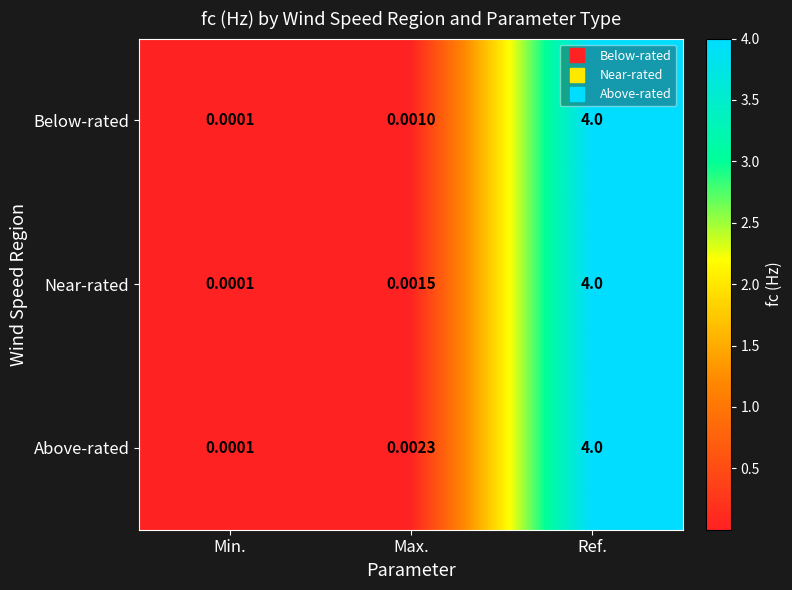

At which category is the sum across all series the highest?

Ref.